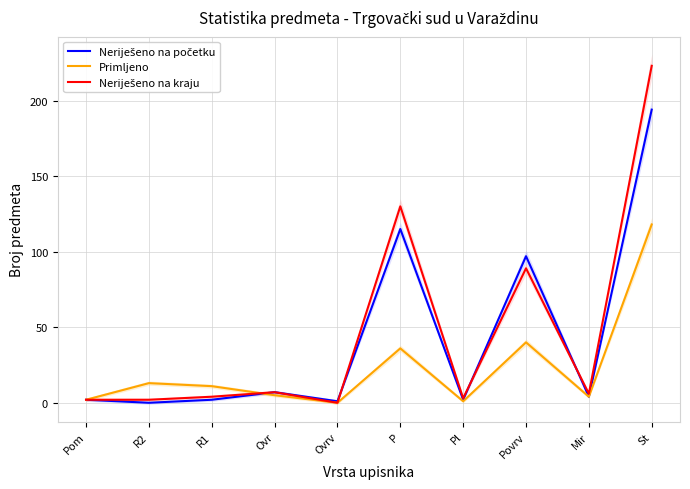

At Pl, list the series in order from smallest to largest.

Primljeno, Neriješeno na početku, Neriješeno na kraju